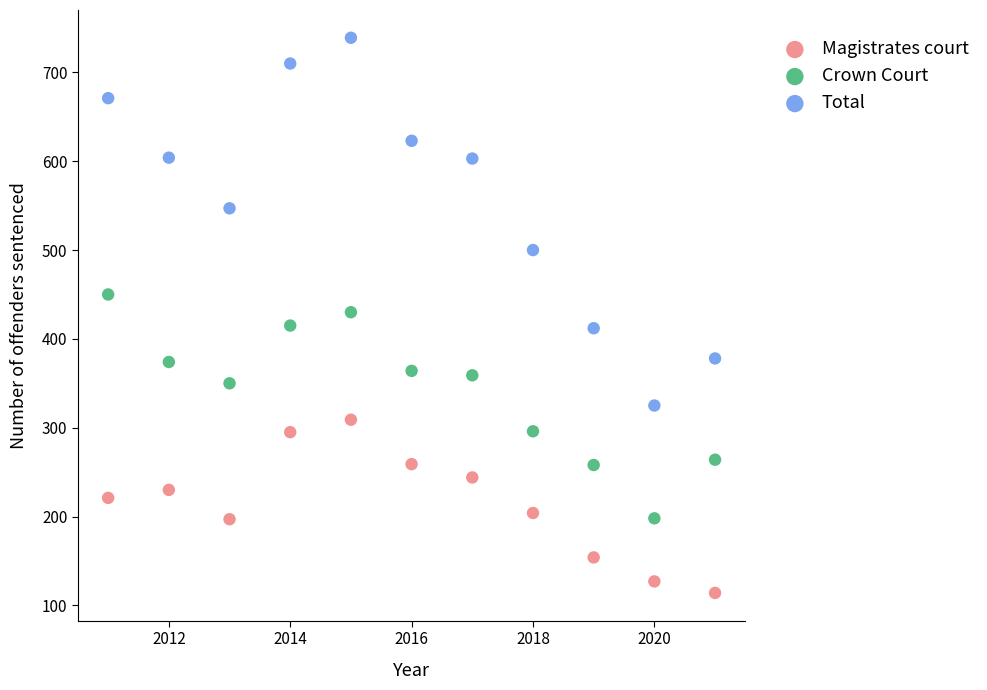

Which series has the widest spread of Y values?

Total